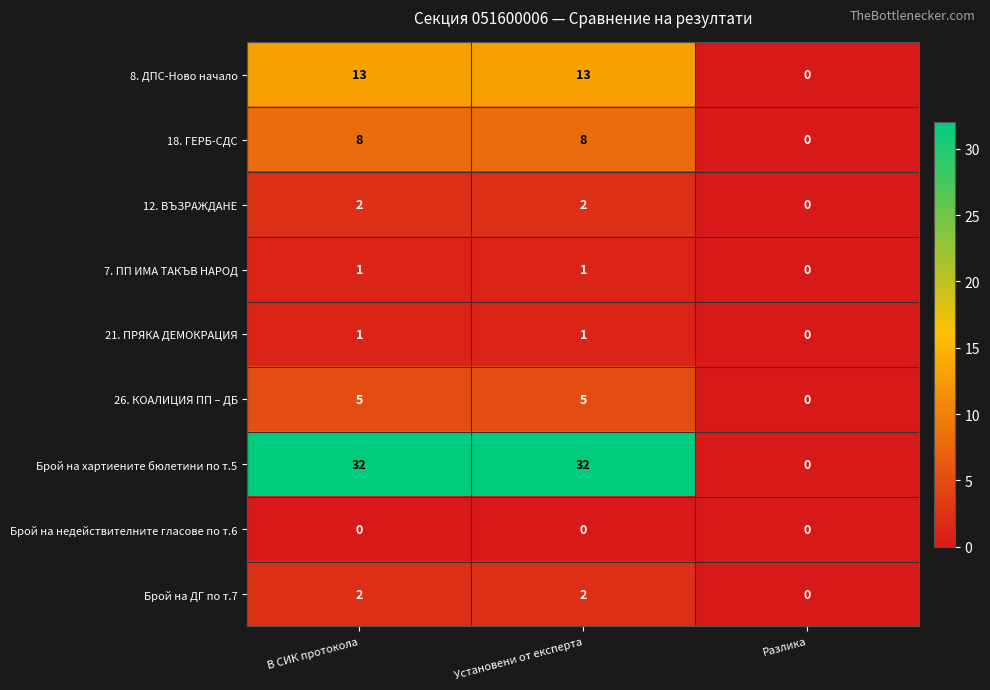

Between Установени от експерта and Разлика, which series saw the biggest shift?

Брой на хартиените бюлетини по т.5